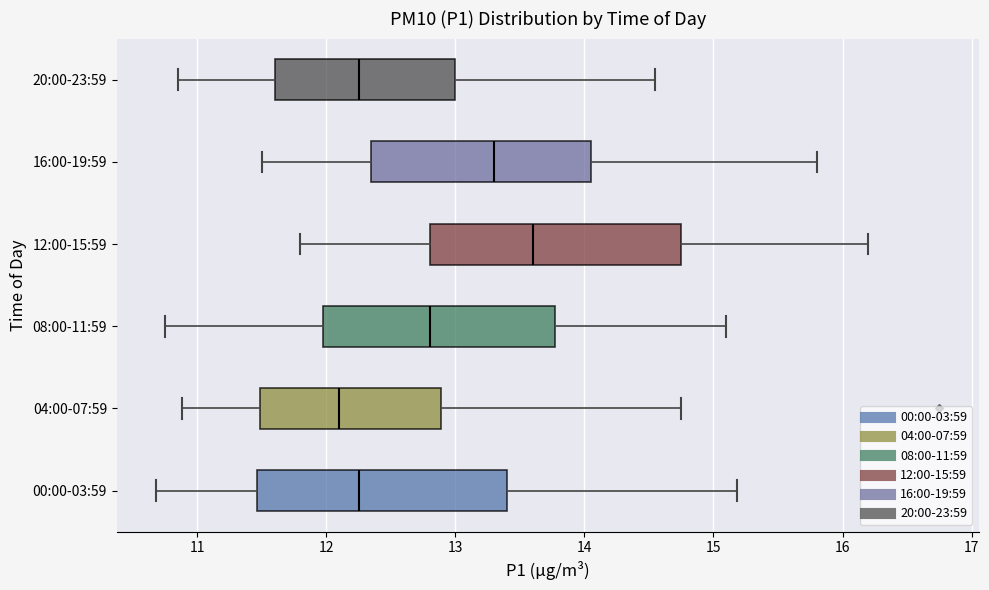

Reading bottom to top, read every box against the x-axis: the position of its median line, the range the box covers, and the ends of its whiskers. The values are not printed on the chart, so give them approximately, as read against the axis.

00:00-03:59: median 12.3, box 11.5 to 13.4, whiskers 10.7 to 15.2
04:00-07:59: median 12.1, box 11.5 to 12.9, whiskers 10.9 to 14.8
08:00-11:59: median 12.8, box 12.0 to 13.8, whiskers 10.8 to 15.1
12:00-15:59: median 13.6, box 12.8 to 14.8, whiskers 11.8 to 16.2
16:00-19:59: median 13.3, box 12.4 to 14.1, whiskers 11.5 to 15.8
20:00-23:59: median 12.3, box 11.6 to 13.0, whiskers 10.9 to 14.6